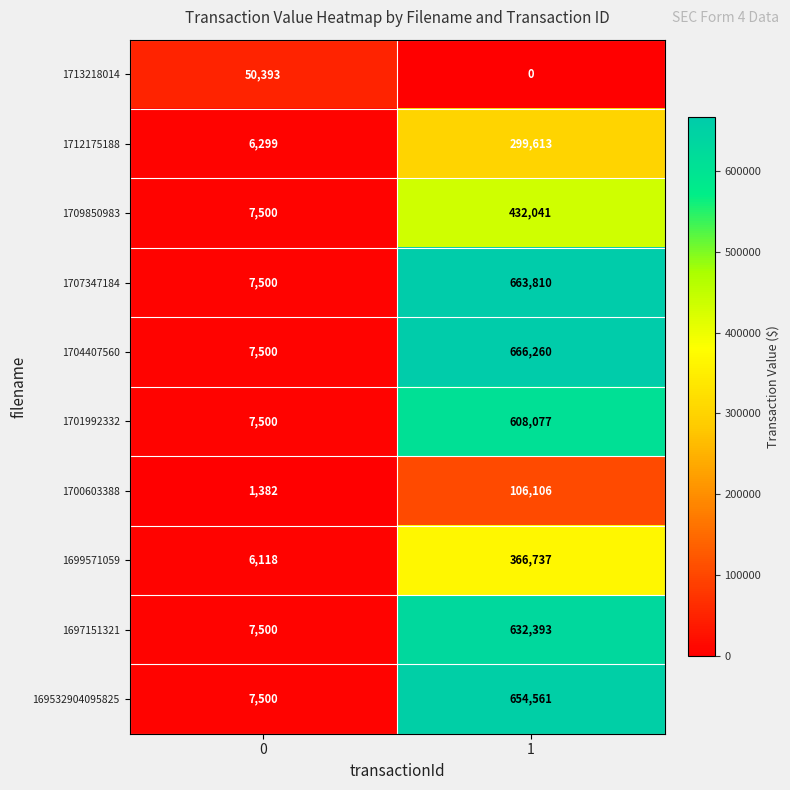

What is the difference between the maximum and minimum values in the 1704407560 series?

658760